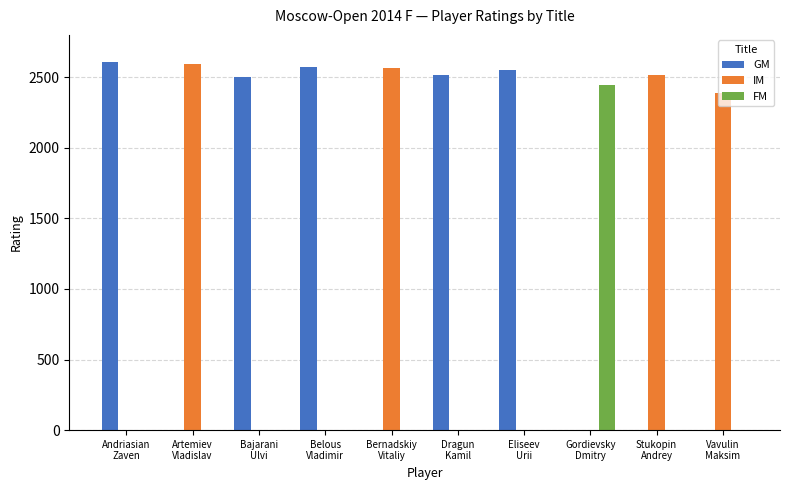

What is the greatest value displayed?

2611